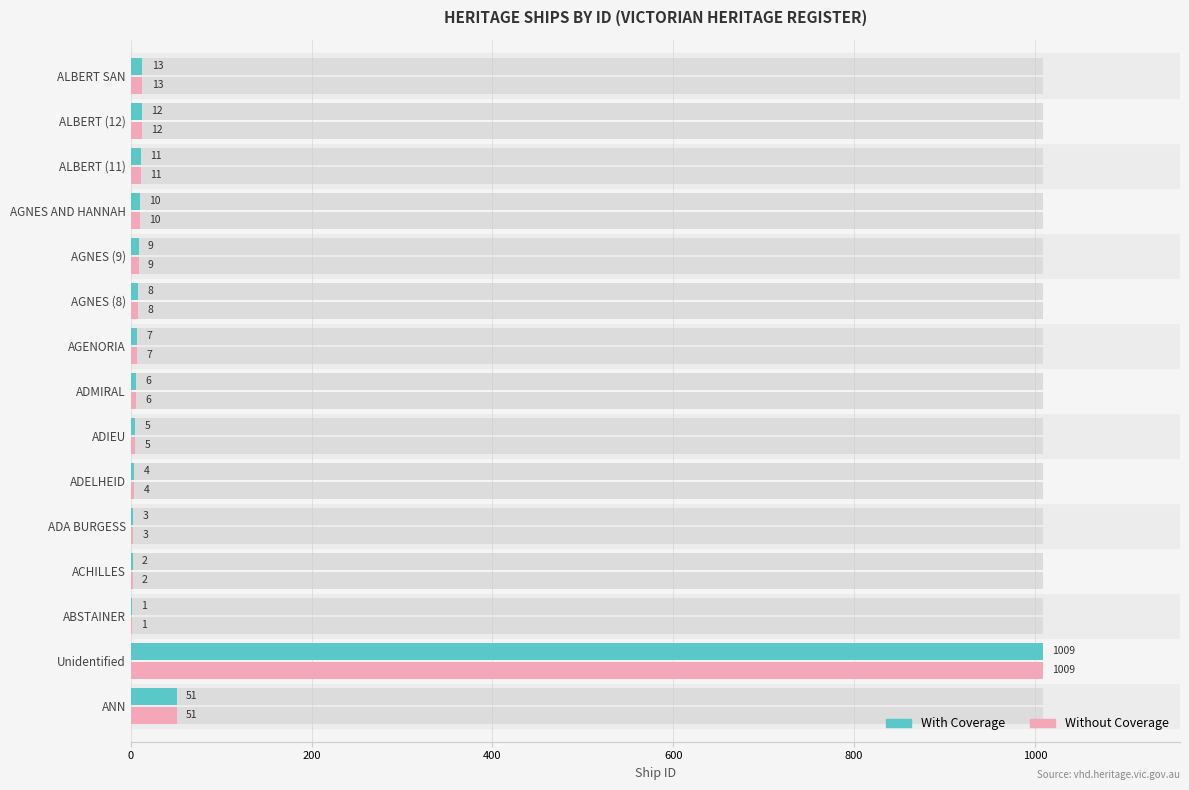

True or false: Without Coverage has a value of 8 at 7.

False